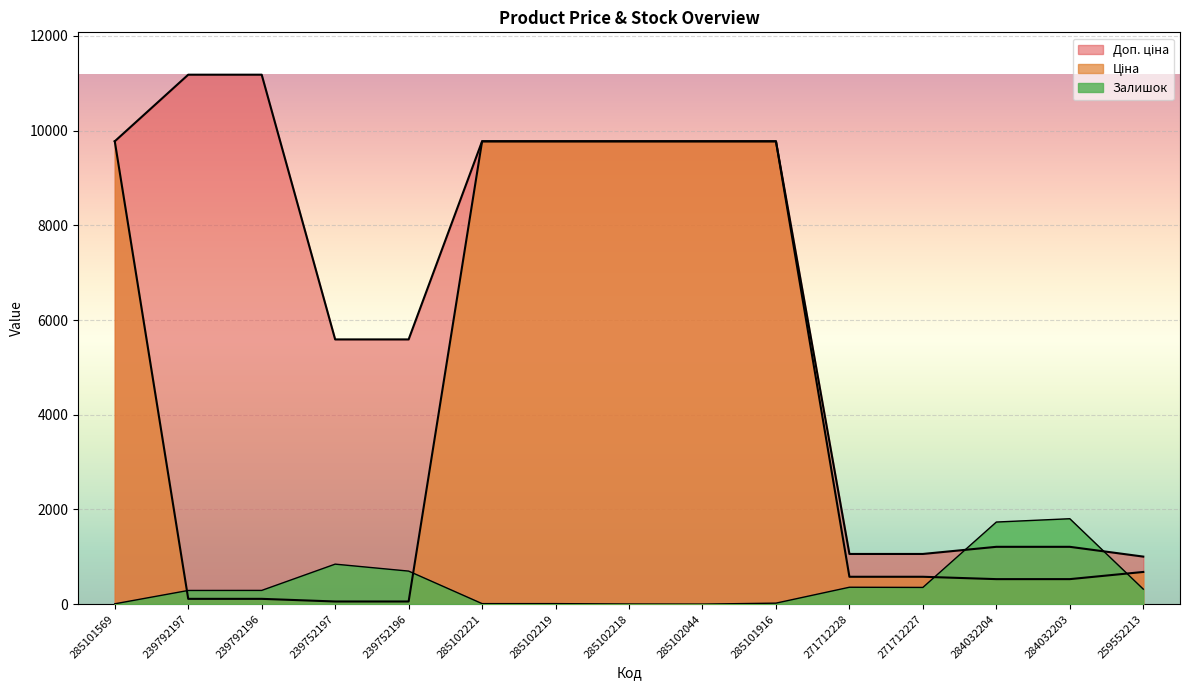

At which category is the sum across all series the highest?

285101916